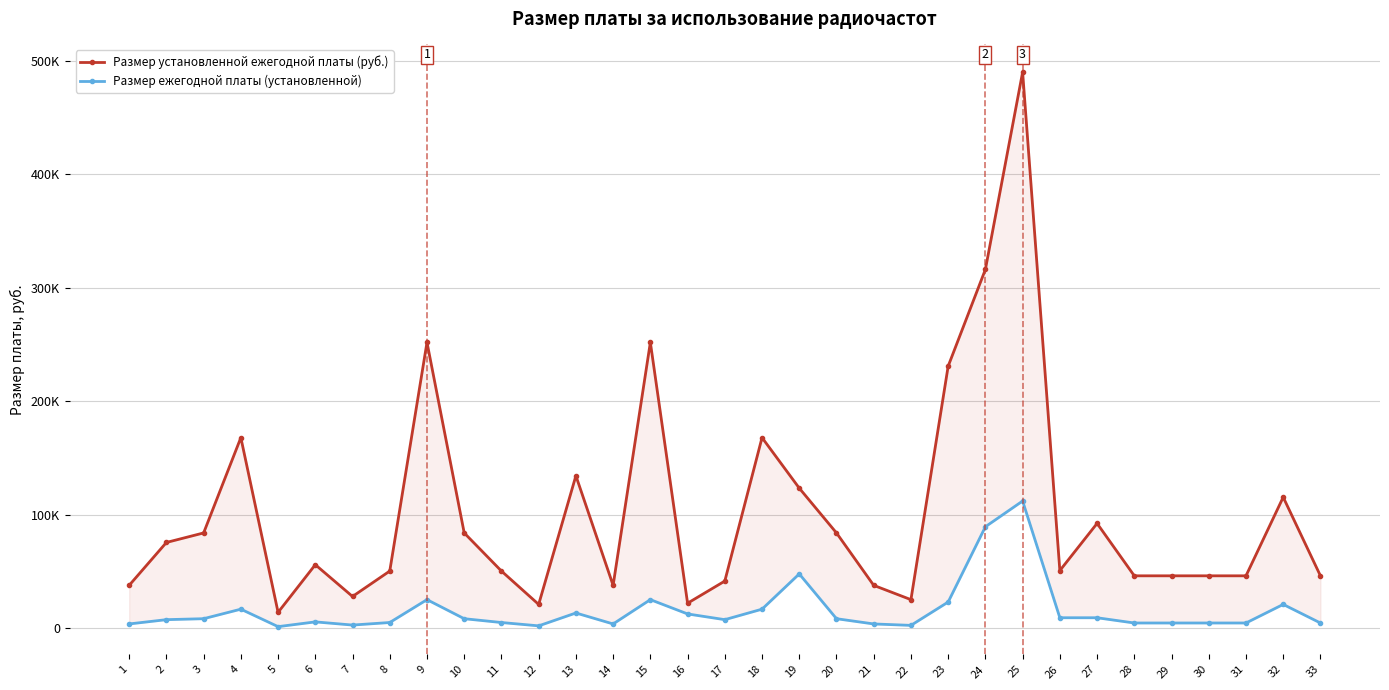

Is it true that Размер ежегодной платы (установленной) equals 112140 at 25?

True